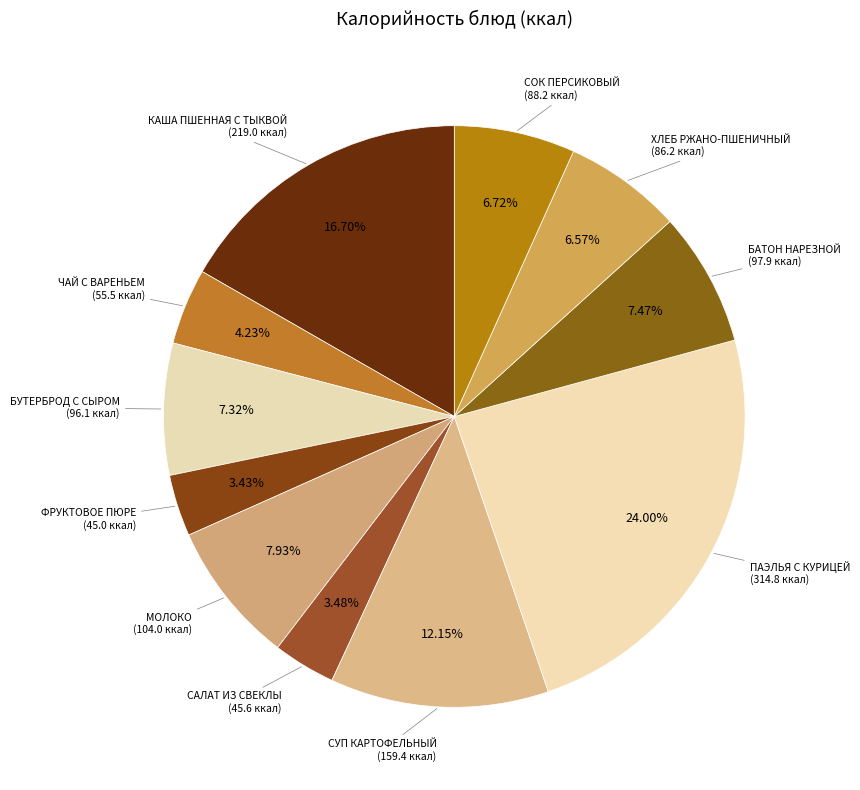

Approximately how many times larger is the value at КАША ПШЕННАЯ С ТЫКВОЙ compared to СУП КАРТОФЕЛЬНЫЙ?

1.4